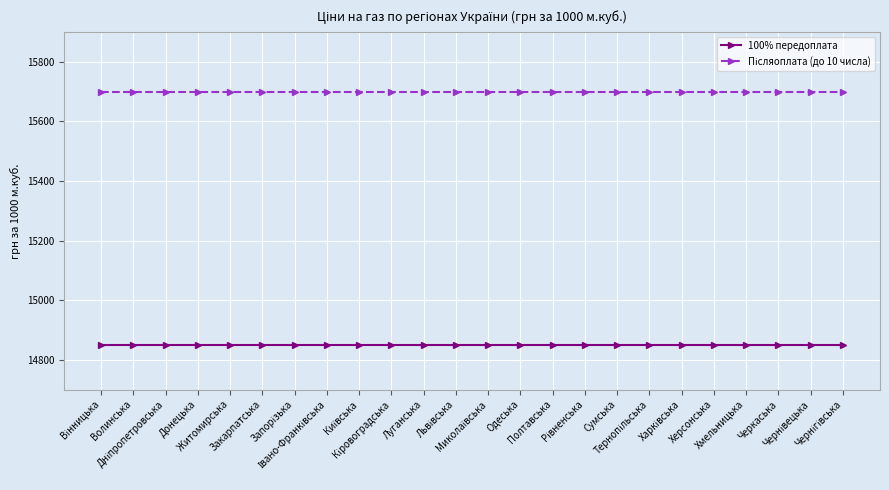

How many lines are shown in the chart?

2